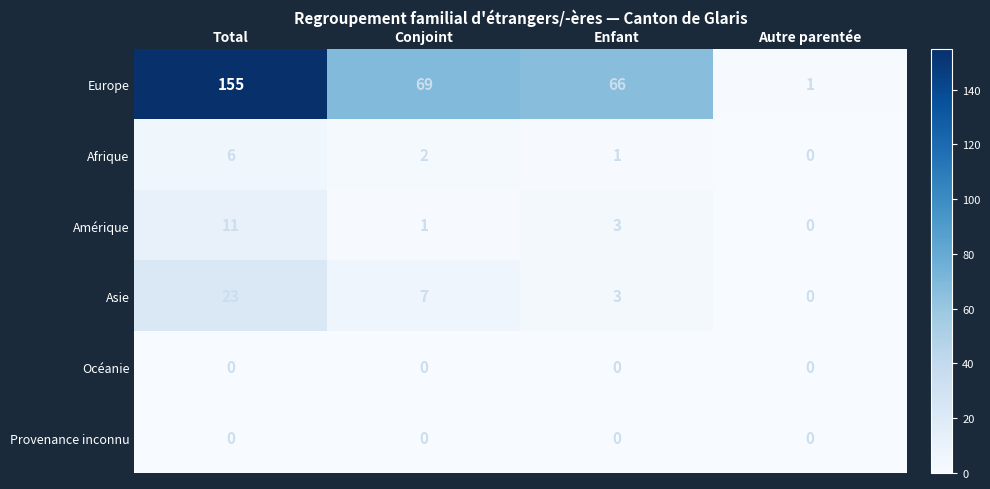

Which series has the largest range (max minus min)?

Europe